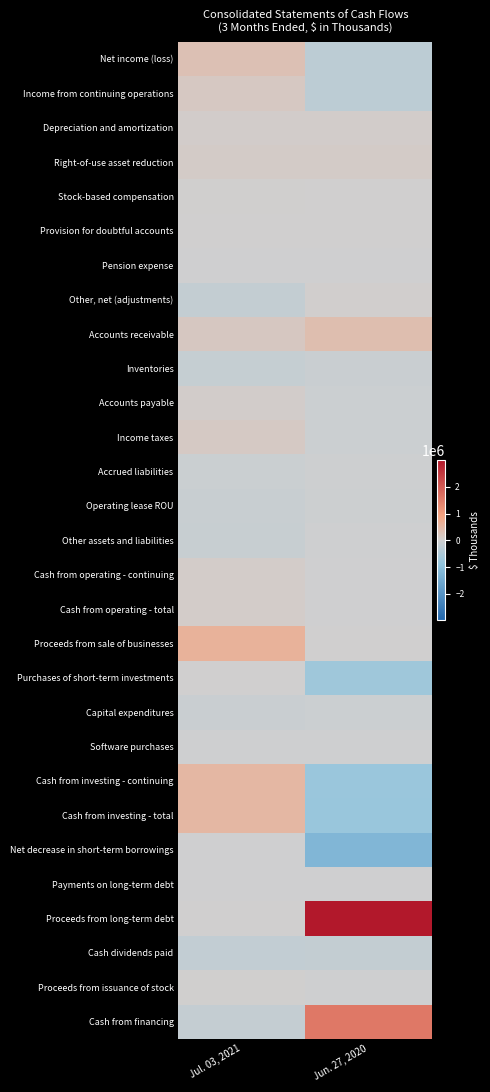

List the series in order of their peak value, highest first.

Proceeds from long-term debt, Cash from financing, Proceeds from sale of businesses, Cash from investing - continuing, Cash from investing - total, Accounts receivable, Net income (loss), Income from continuing operations, Income taxes, Right-of-use asset reduction, Cash from operating - total, Cash from operating - continuing, Accounts payable, Depreciation and amortization, Other, net (adjustments), Stock-based compensation, Proceeds from issuance of stock, Provision for doubtful accounts, Purchases of short-term investments, Payments on long-term debt, Net decrease in short-term borrowings, Pension expense, Software purchases, Other assets and liabilities, Accrued liabilities, Operating lease ROU, Capital expenditures, Inventories, Cash dividends paid